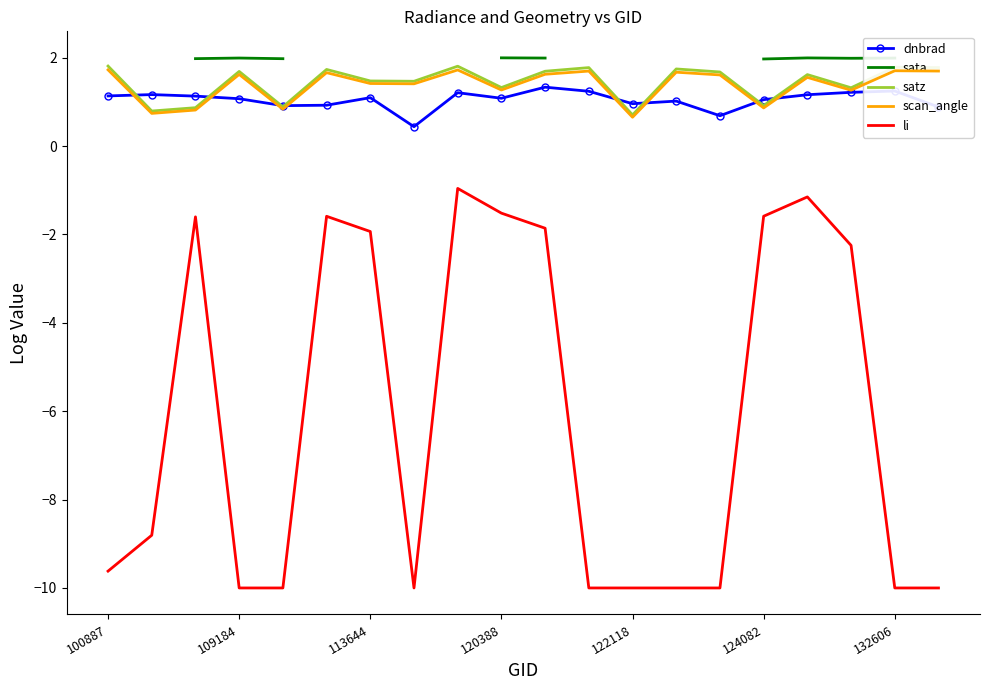

True or false: satz and scan_angle cross at least once.

False